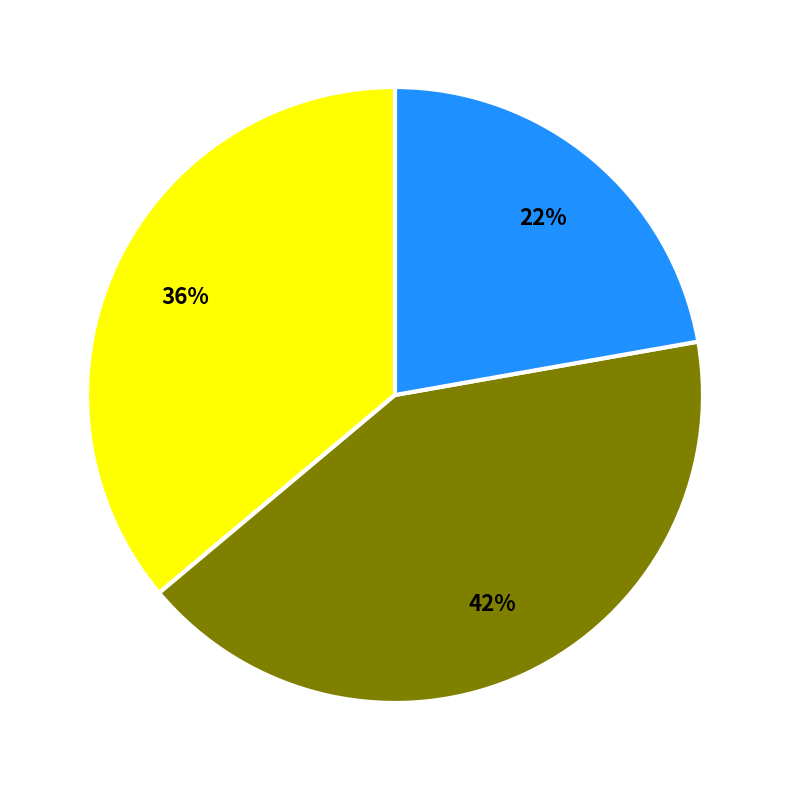

Is there a majority slice in this chart?

No